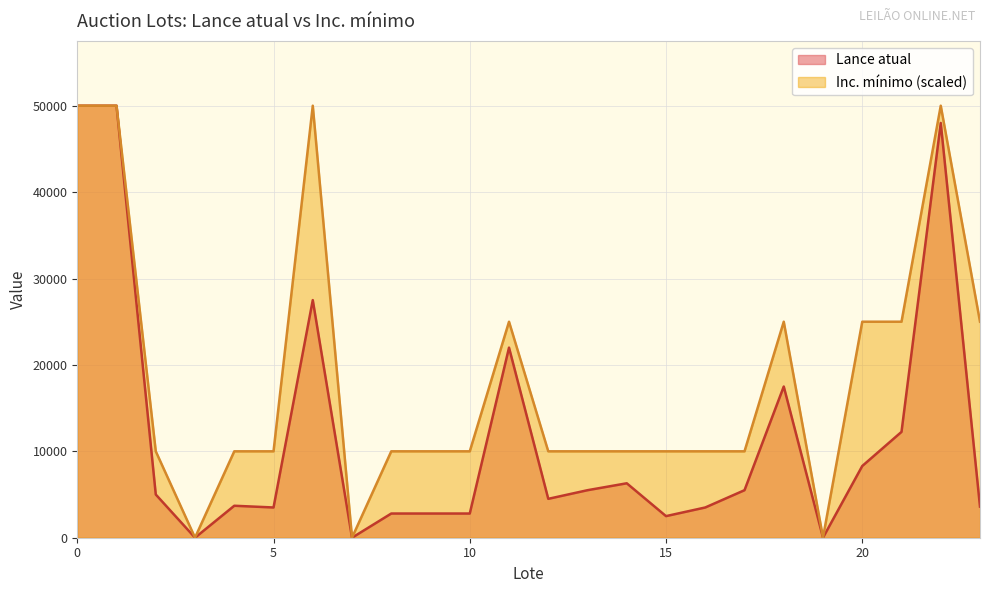

Reading right to left, extract all data points from this chart.

Lance atual: 23=3600	22=48000	21=12250	20=8300	19=9	18=17500	17=5500	16=3500	15=2500	14=6300	13=5500	12=4500	11=22000	10=2800	9=2800	8=2800	7=0	6=27500	5=3500	4=3700	3=3	2=5000	1=50000	0=50000
Inc. mínimo: 23=25000	22=50000	21=25000	20=25000	19=20	18=25000	17=10000	16=10000	15=10000	14=10000	13=10000	12=10000	11=25000	10=10000	9=10000	8=10000	7=5	6=50000	5=10000	4=10000	3=10	2=10000	1=50000	0=50000